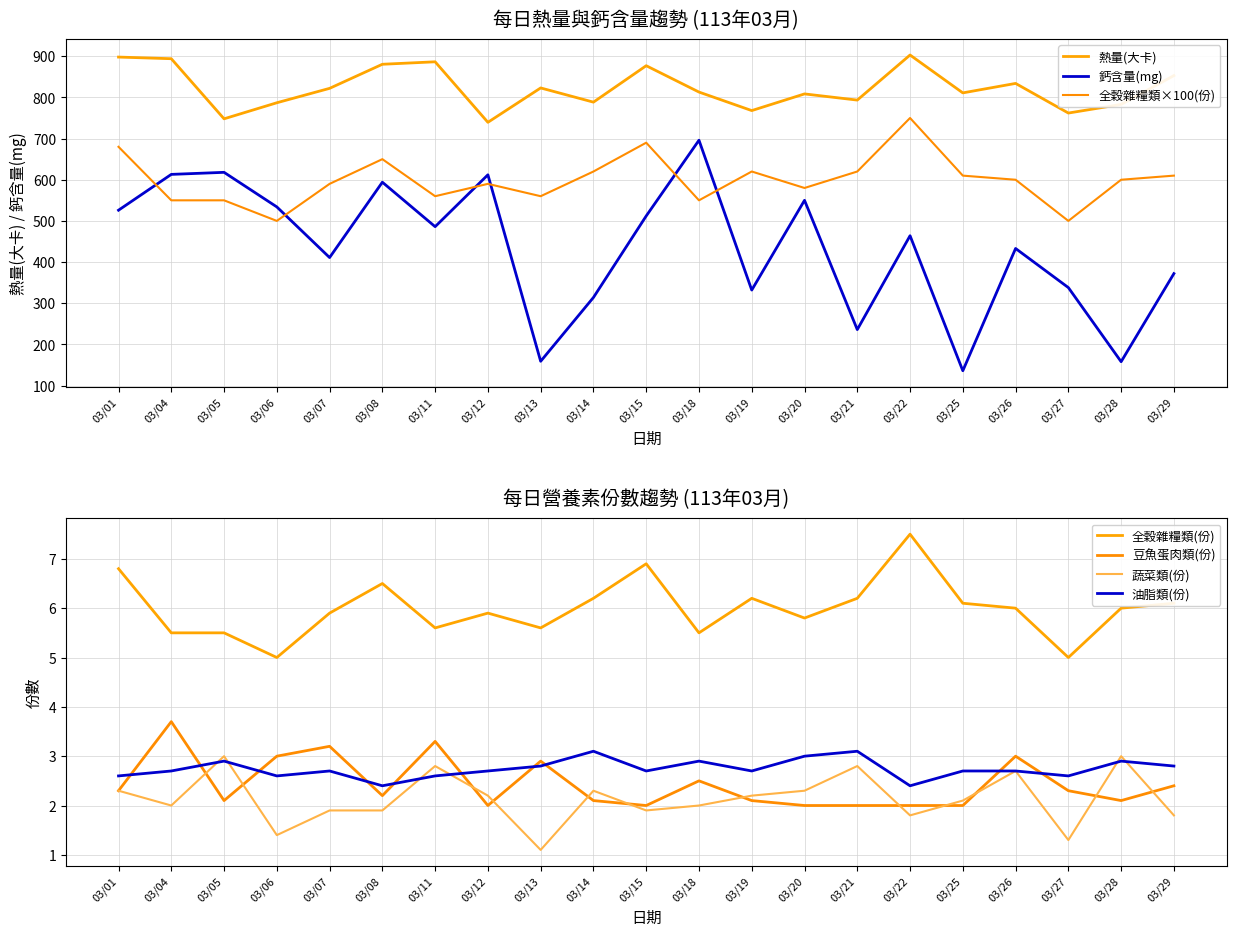

True or false: 油脂類(份) has more than 1 interior local peaks.

True